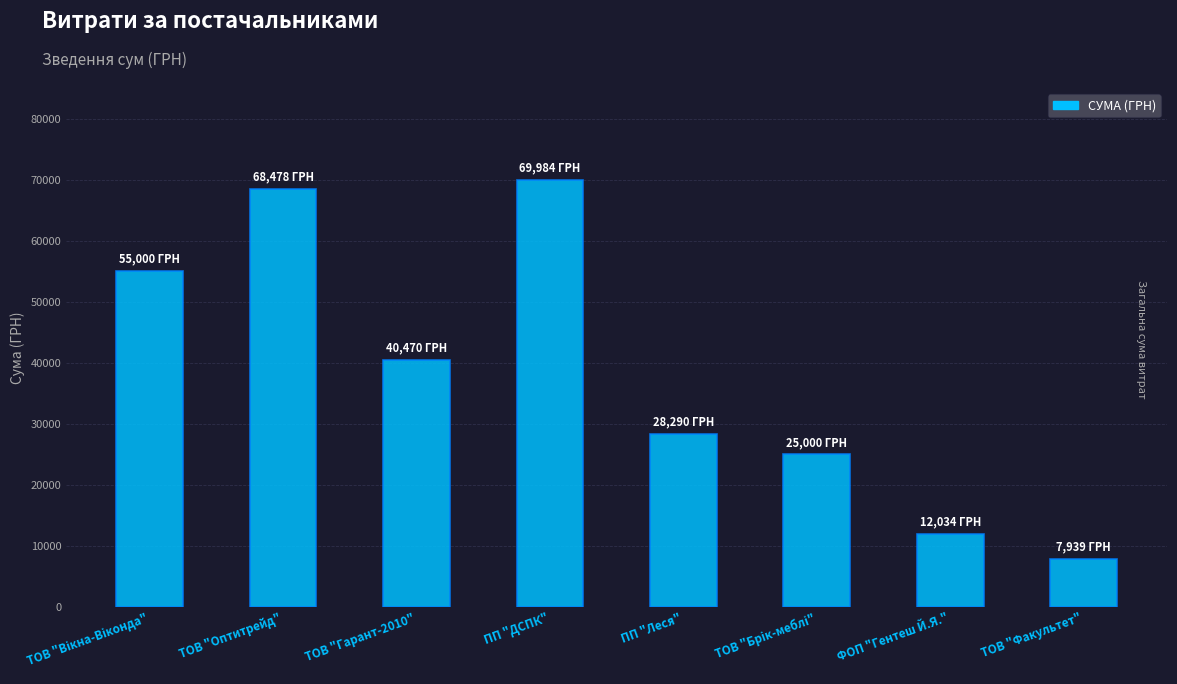

What is the change in value from ТОВ "Оптитрейд" to ФОП "Гентеш Й.Я."?

-56443.6